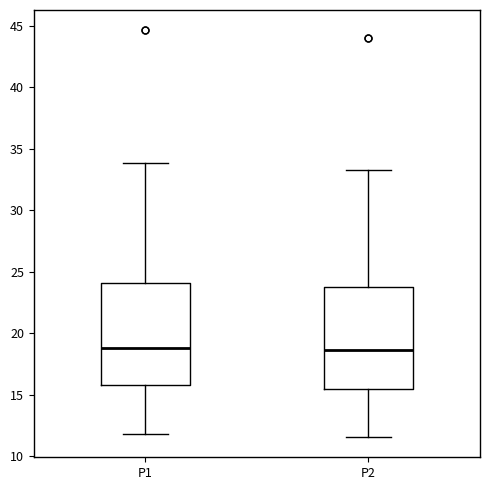

Reading left to right, read every box against the y-axis: the position of its median line, the range the box covers, and the ends of its whiskers. The values are not printed on the chart, so give them approximately, as read against the axis.

P1: median 19.0, box 16.0 to 24.0, whiskers 12.0 to 34.0
P2: median 18.5, box 15.5 to 23.5, whiskers 11.5 to 33.5